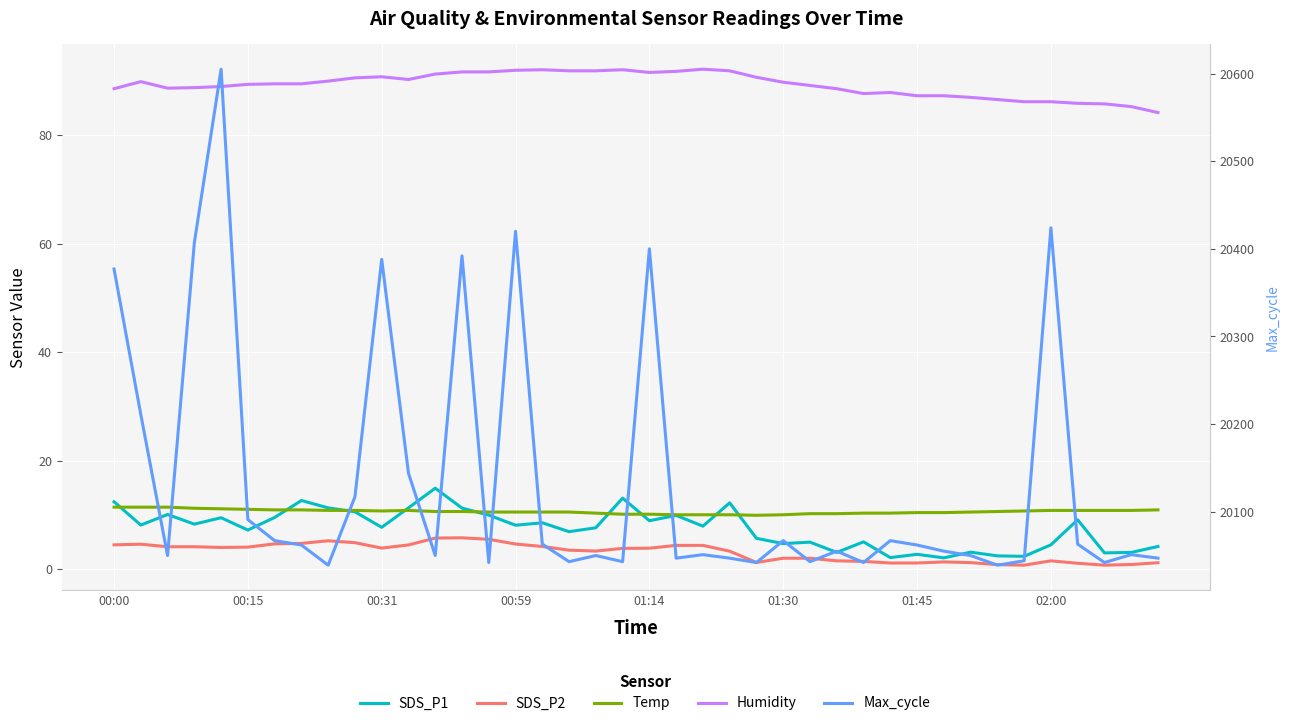

Which series has the largest total across all categories?

Max_cycle